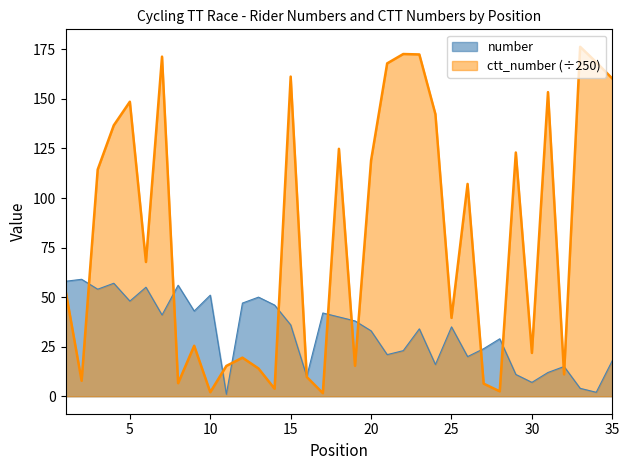

Reading left to right, transcribe all the data shown in this chart.

number: 58.0	59.0	54.0	57.0	48.0	55.0	41.0	56.0	43.0	51.0	1.0	47.0	50.0	46.0	36.0	10.0	42.0	40.0	38.0	33.0	21.0	23.0	34.0	16.0	35.0	20.0	24.0	29.0	11.0	7.0	12.0	15.0	4.0	2.0	18.0
ctt_number: 53.4	7.8	114.4	136.7	148.6	67.7	171.3	6.6	25.5	2.0	15.3	19.5	14.0	3.8	161.3	9.7	1.6	124.8	15.4	119.0	167.9	172.6	172.4	142.3	39.5	107.1	6.4	2.5	123.0	21.8	153.4	11.0	176.3	168.5	160.2